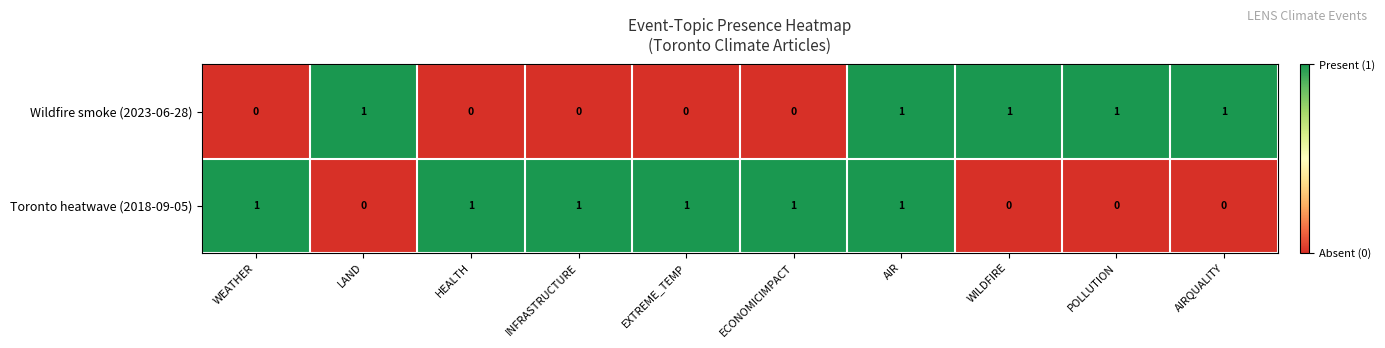

Rank the series at INFRASTRUCTURE from lowest to highest value.

Wildfire smoke (2023-06-28), Toronto heatwave (2018-09-05)